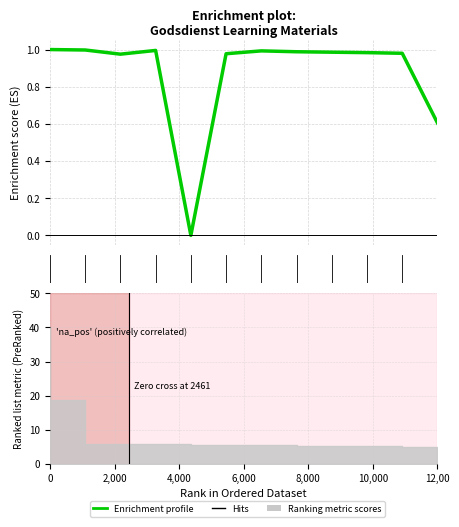

What is the difference between the second highest and second lowest values?

0.4